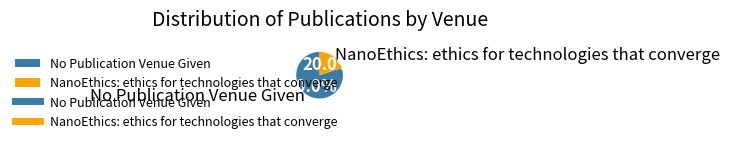

How many segments does this pie chart have?

2